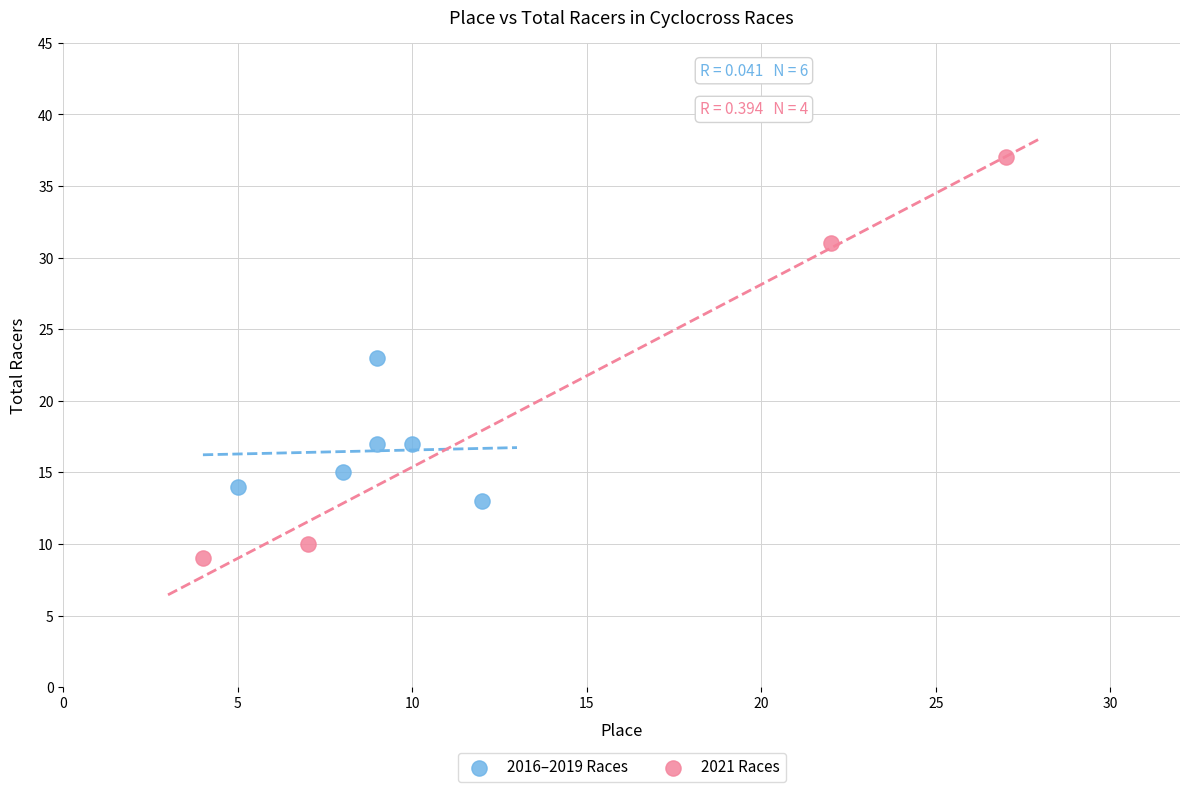

Which series has the largest Y range (max minus min)?

2021 Races